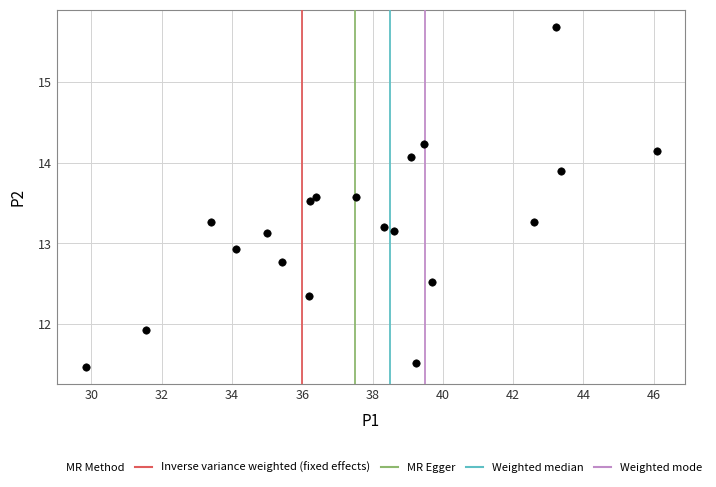

What is the range of Y values (max minus min)?

4.2